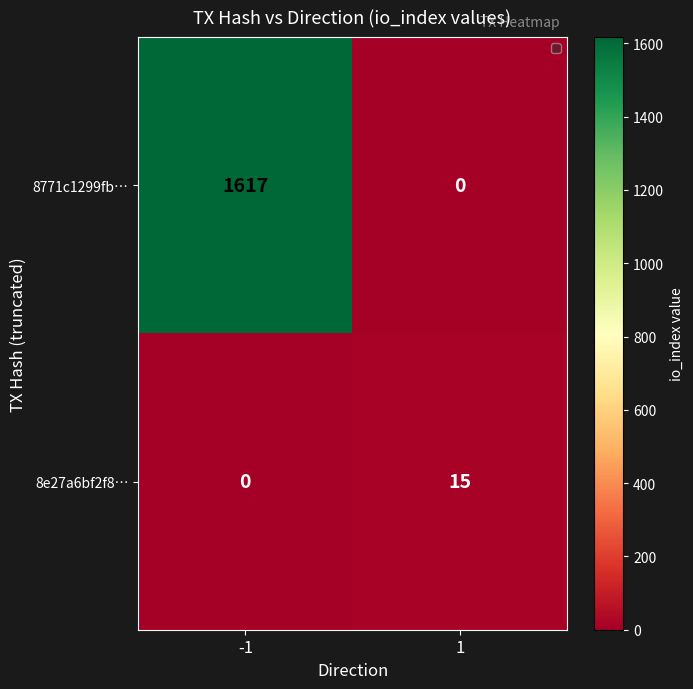

Which series has the largest total across all categories?

8771c1299fb…